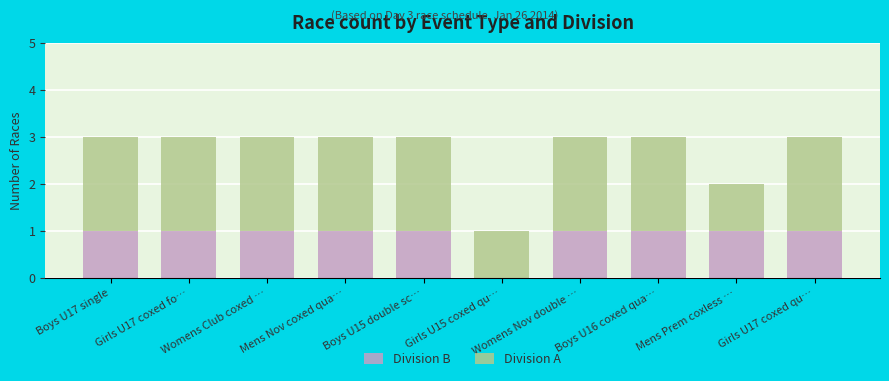

What is the sum of all Division B values?

9